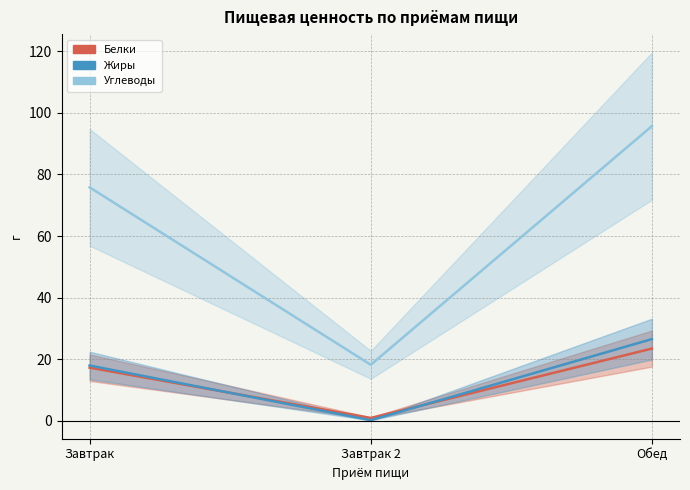

The Углеводы series shows 31.8 at Завтрак. True or false?

False